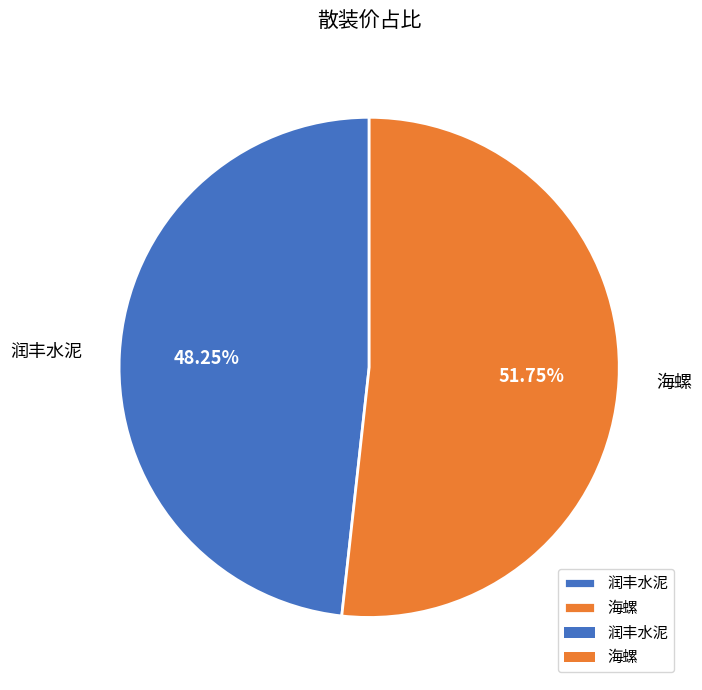

Between 海螺 and 润丰水泥, which is larger?

海螺